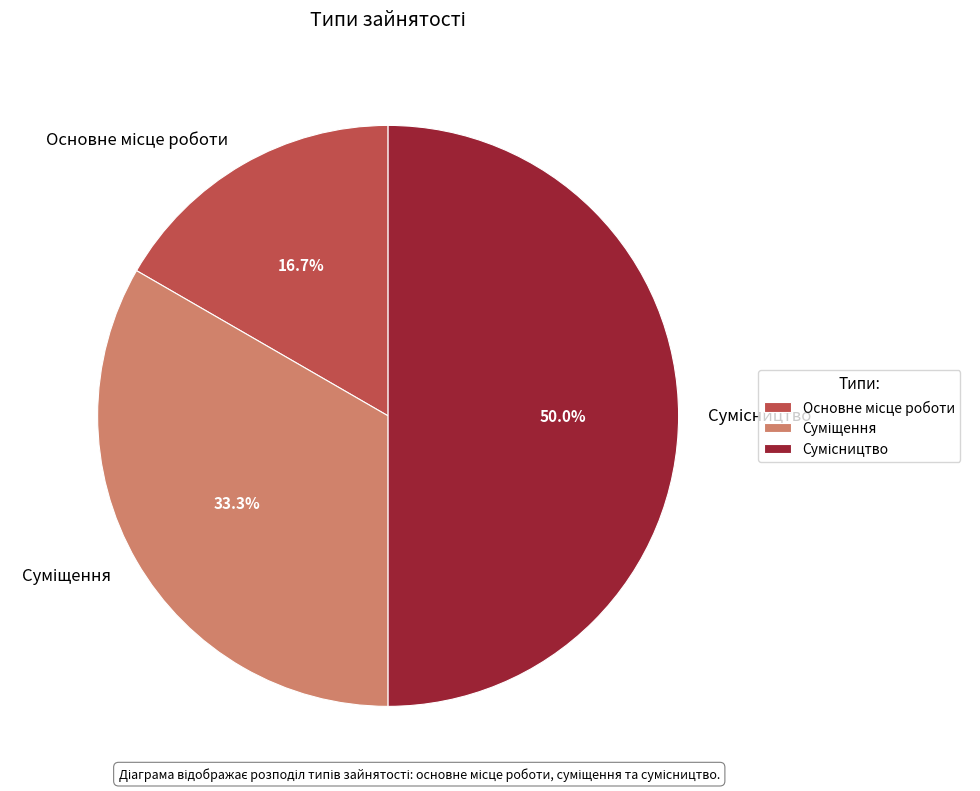

Does Сумісництво represent more than half of the total?

No